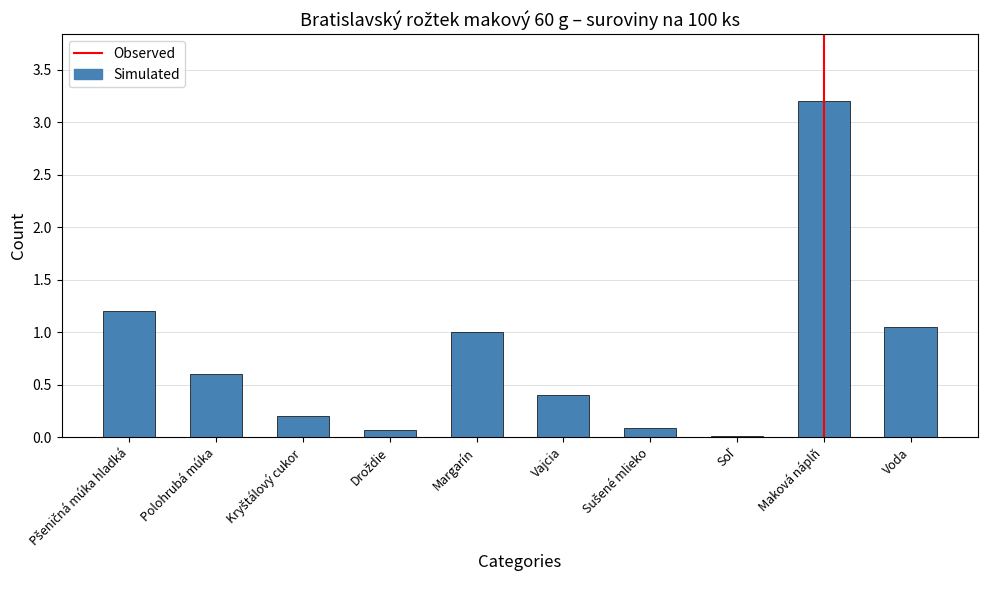

What is the sum of all values?

7.8